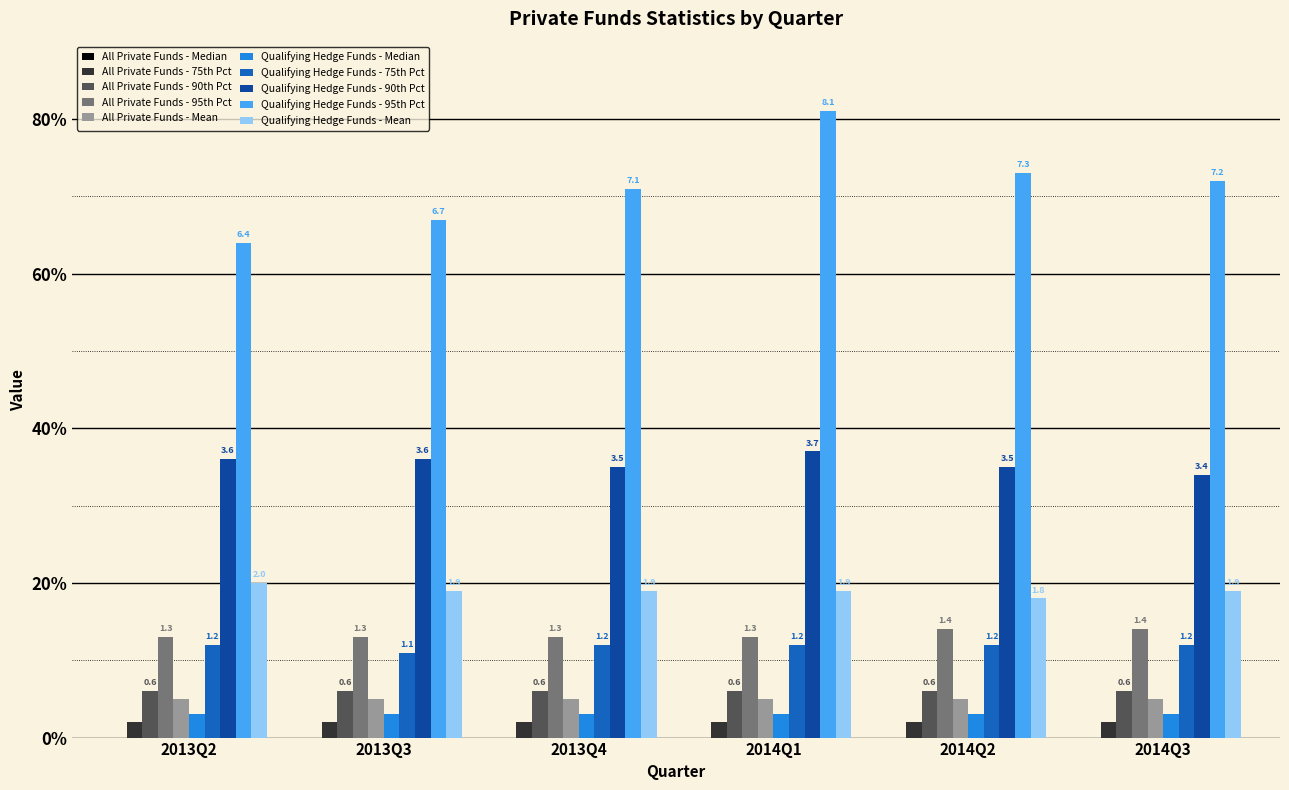

Does the chart contain any negative values?

No